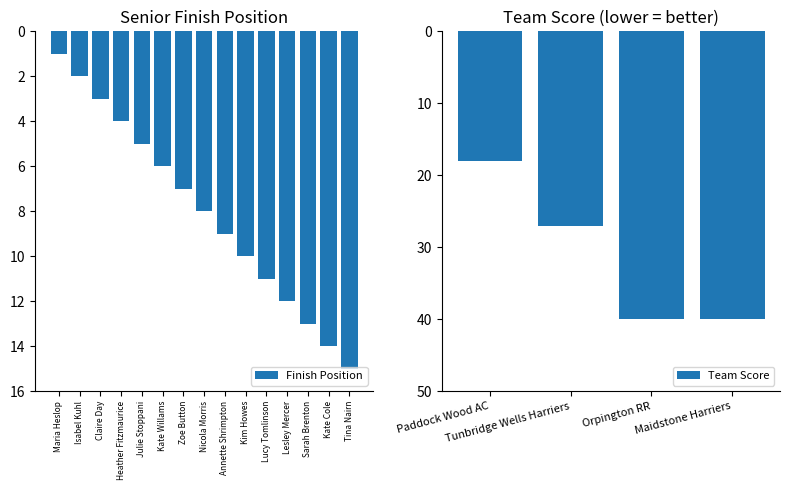

Where does the data first go above -8?

Maria Heslop